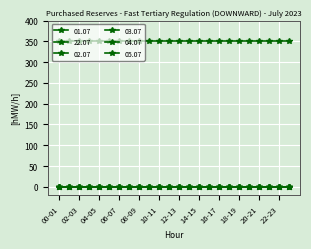

Rank the series by their maximum value, from highest to lowest.

22.07, 01.07, 02.07, 03.07, 04.07, 05.07